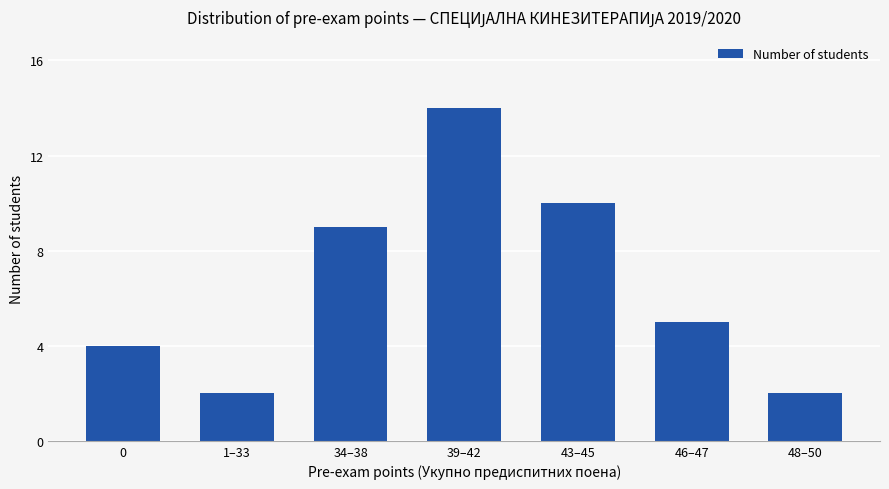

Is it true that the value at 48–50 is 2?

True